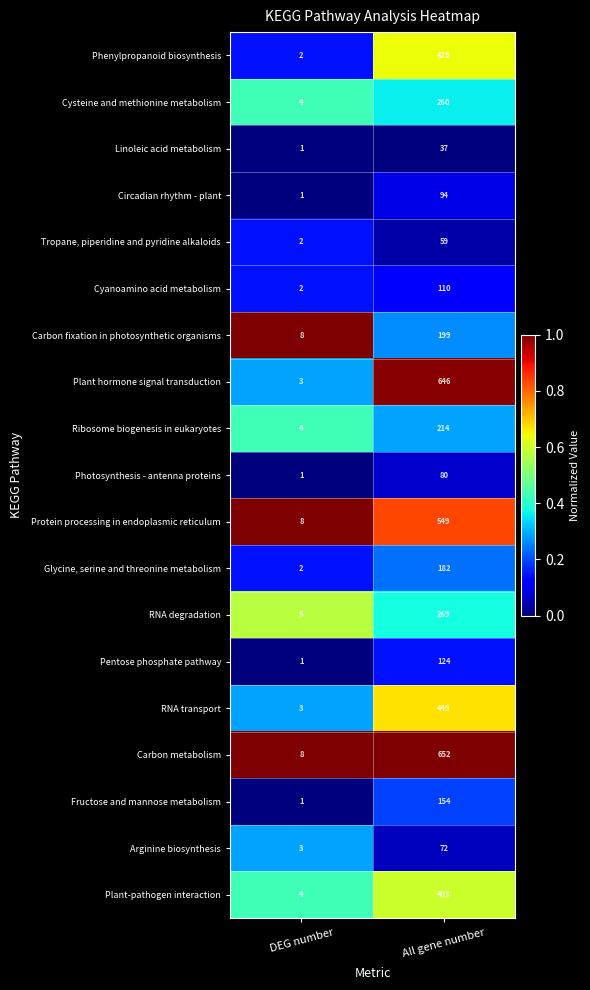

Where is Cysteine and methionine metabolism nearest to the value 132?

DEG number